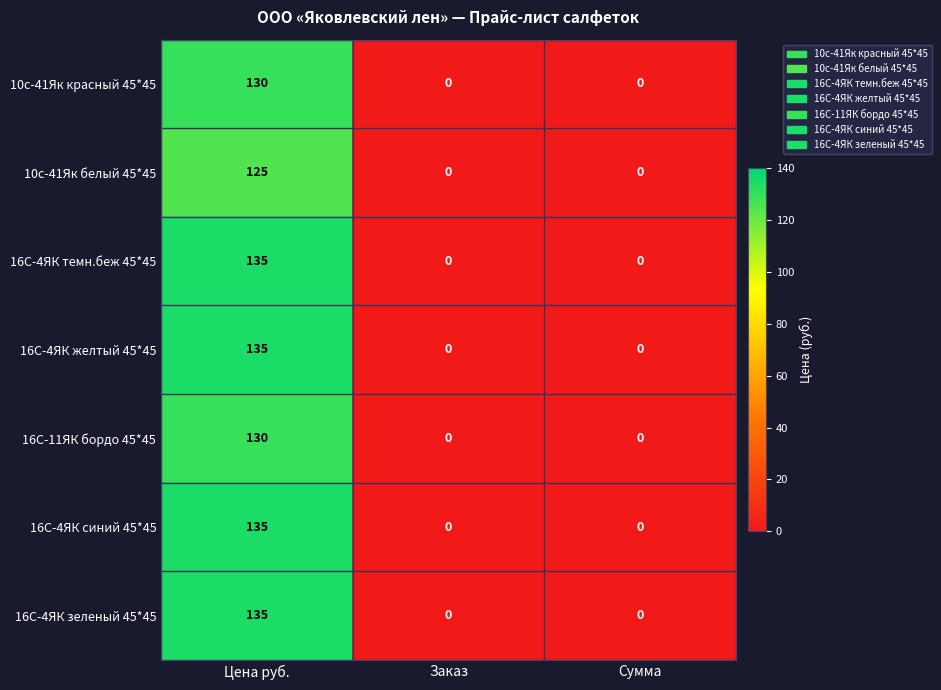

How many series are shown in this chart?

7